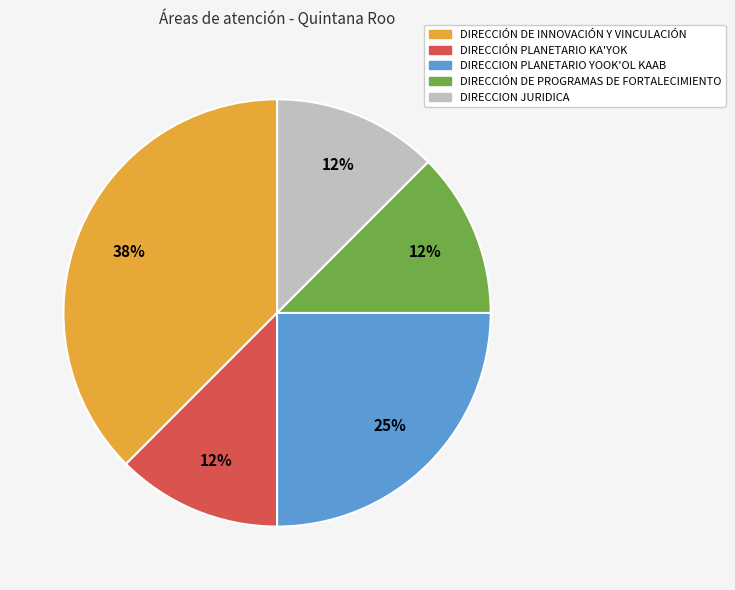

How many segments does this pie chart have?

5